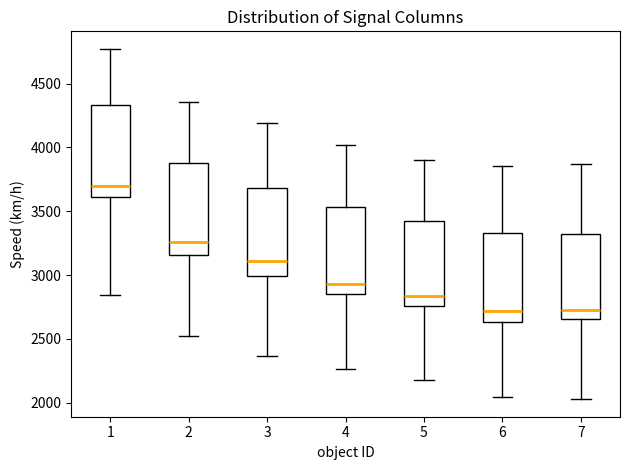

Reading left to right, read every box against the y-axis: the position of its median line, the range the box covers, and the ends of its whiskers. The values are not printed on the chart, so give them approximately, as read against the axis.

1: median 3700, box 3600 to 4350, whiskers 2850 to 4750
2: median 3250, box 3150 to 3900, whiskers 2500 to 4350
3: median 3100, box 3000 to 3700, whiskers 2350 to 4200
4: median 2950, box 2850 to 3550, whiskers 2250 to 4000
5: median 2850, box 2750 to 3450, whiskers 2150 to 3900
6: median 2700, box 2650 to 3350, whiskers 2050 to 3850
7: median 2750, box 2650 to 3300, whiskers 2050 to 3850